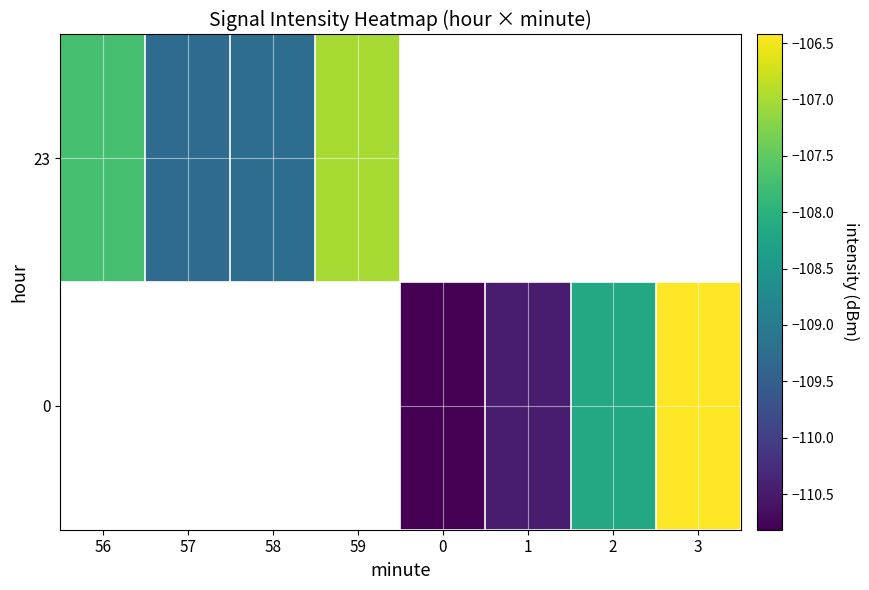

At how many categories does at least one series exceed -108?

3